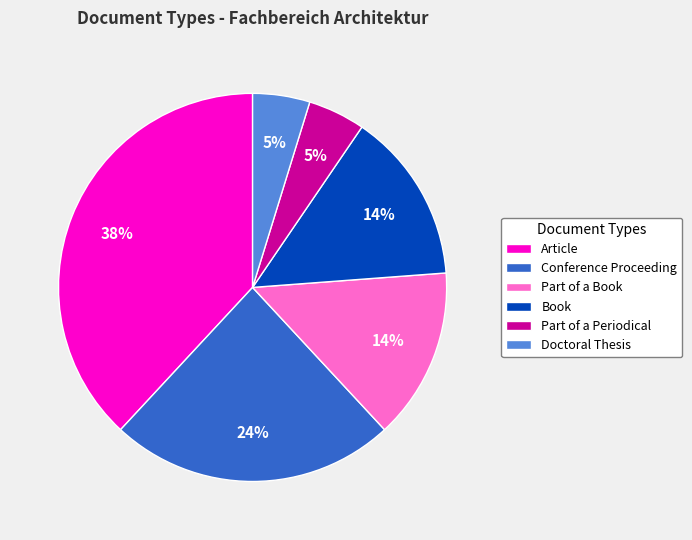

The Part of a Book slice represents 39% of the pie. True or false?

False